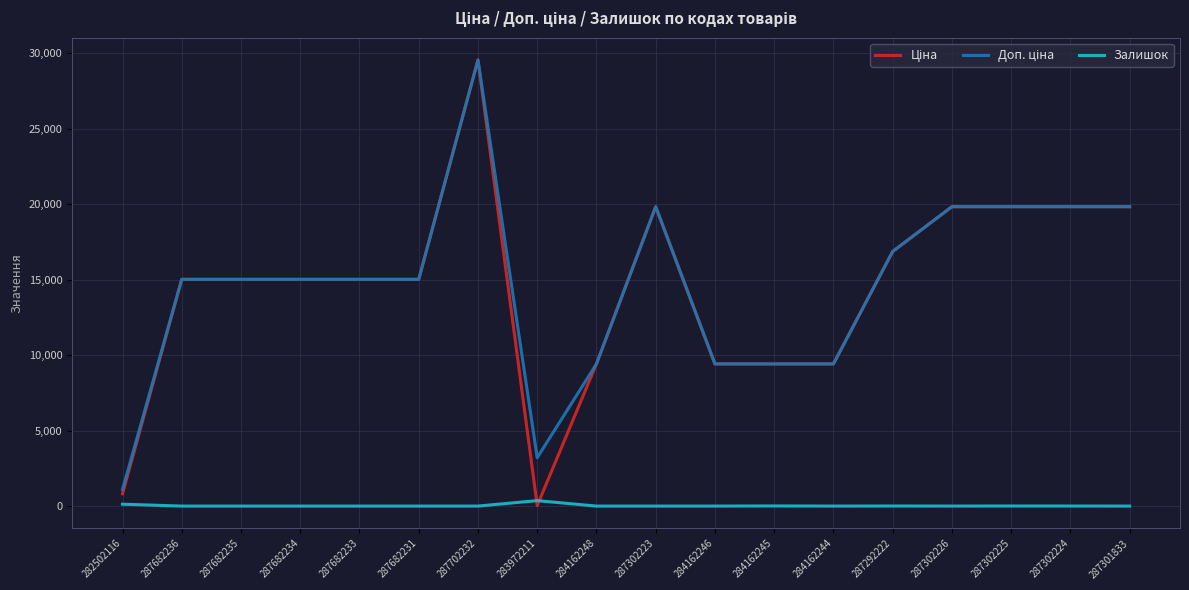

What is the spread (max minus min) of values at 287682231?

15019.2